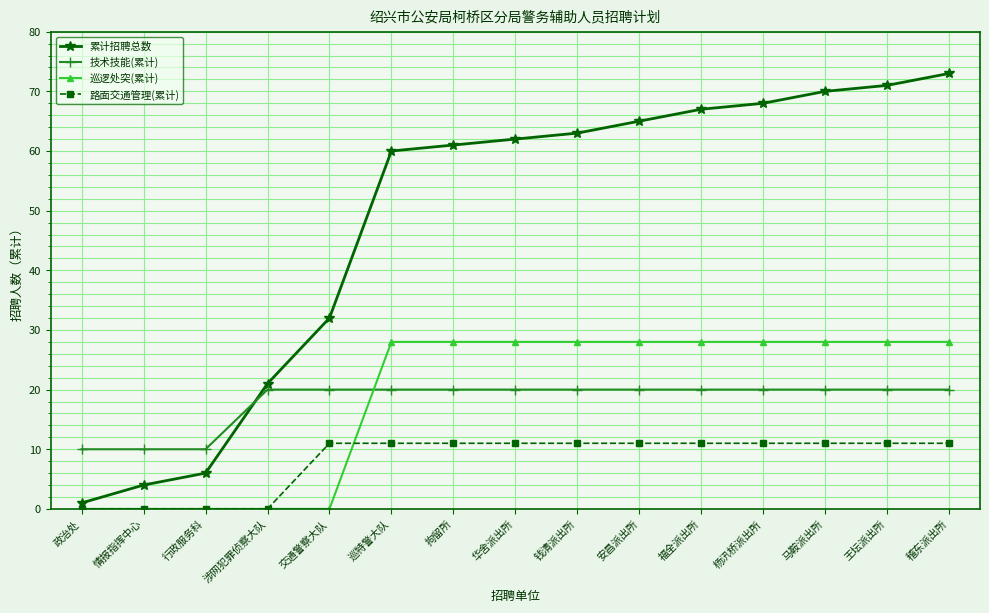

Does the chart have visible grid lines?

Yes